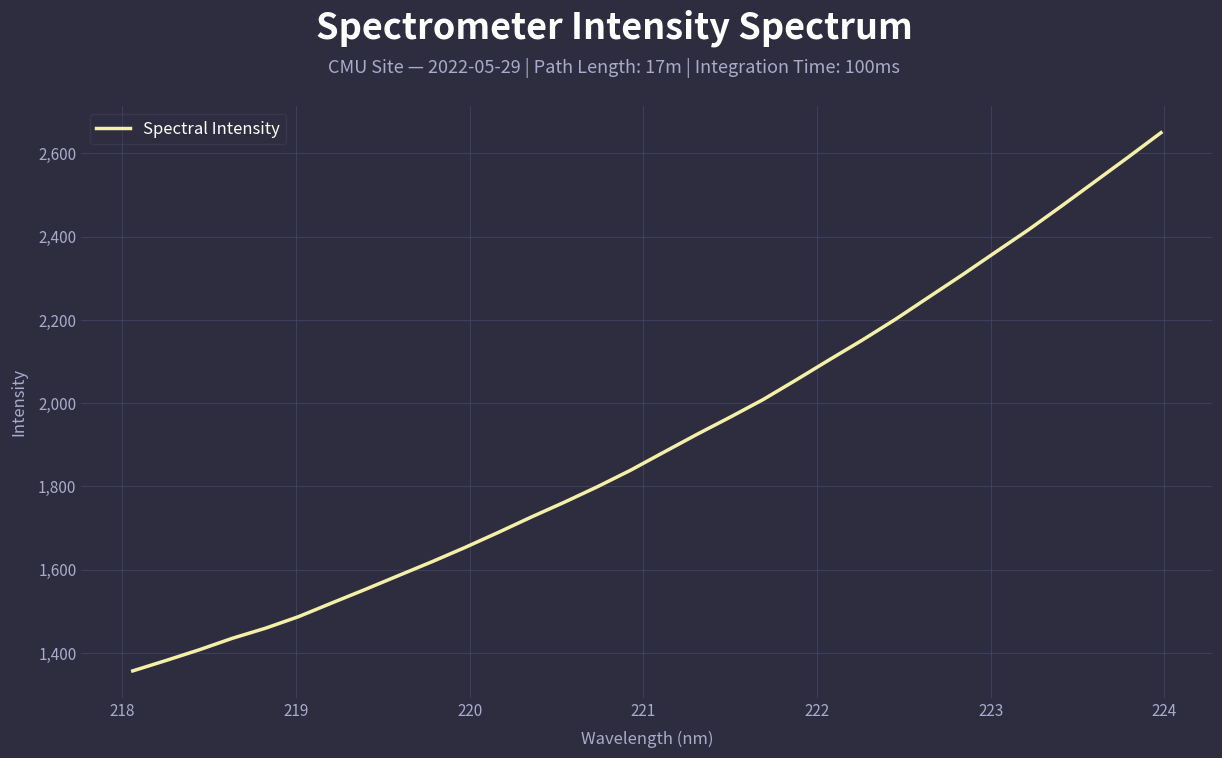

What is the smallest value displayed?

1356.8